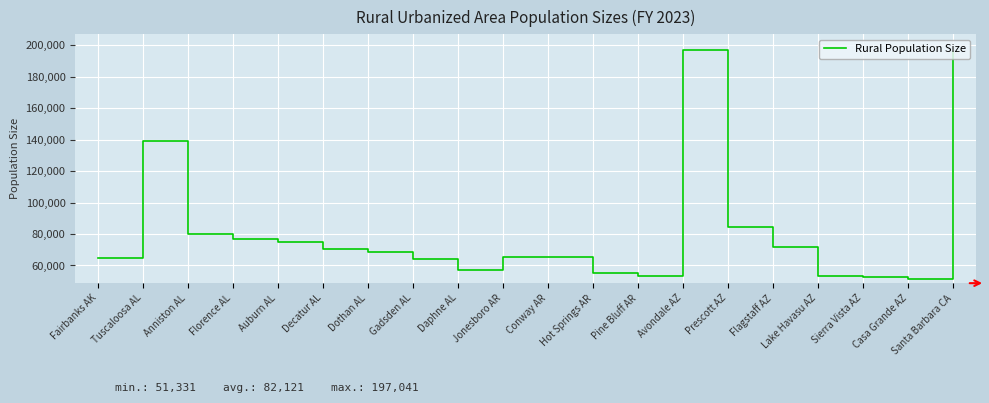

What is the difference between the maximum and minimum values?

145710